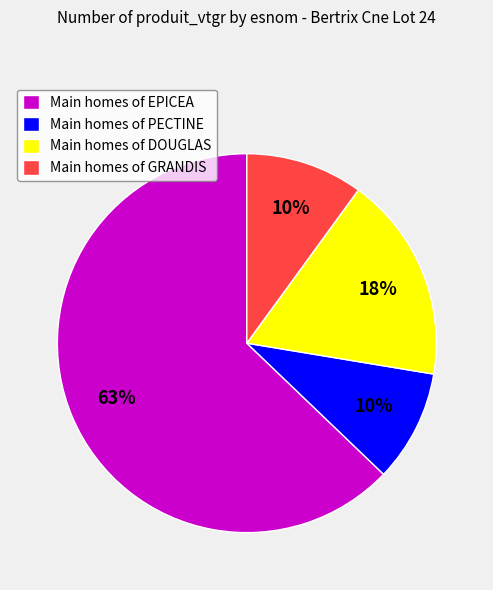

Is it true that Main homes of GRANDIS is 10% of the pie?

True